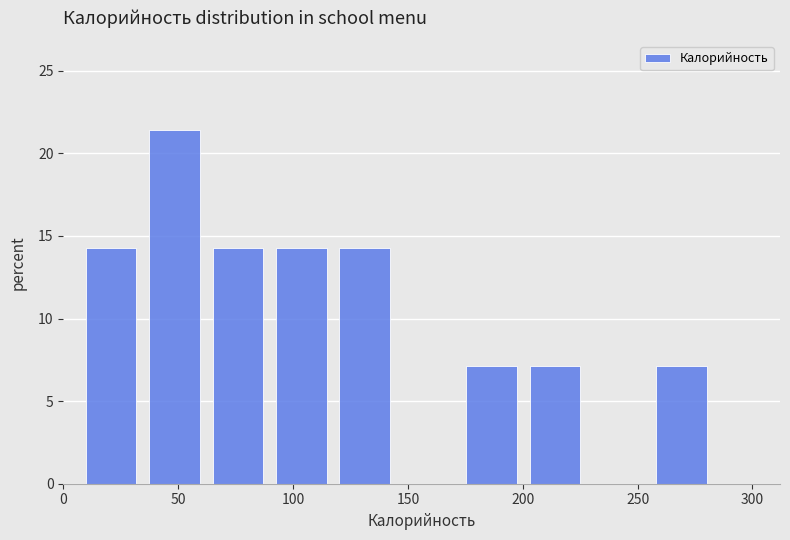

Reading left to right, list every bar in this chart as the range it spans on the x-axis followed by its height. Neither the bar edges nor the heights are printed on the chart, so give them approximately, as read against the axes.

5 to 35: 14.5
35 to 60: 21.5
60 to 90: 14.5
90 to 115: 14.5
115 to 145: 14.5
145 to 175: 0
175 to 200: 7.0
200 to 230: 7.0
230 to 255: 0
255 to 285: 7.0